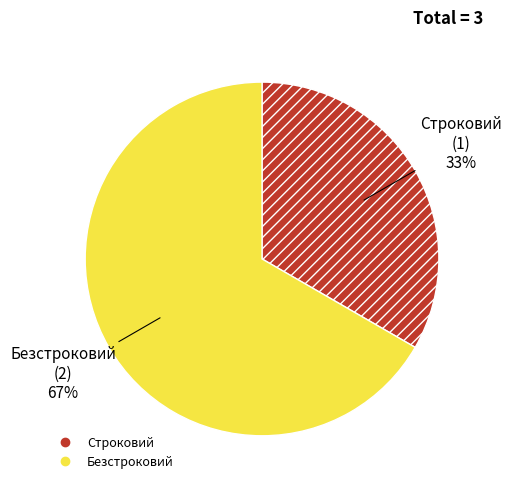

What is the smallest slice in the pie chart?

Строковий